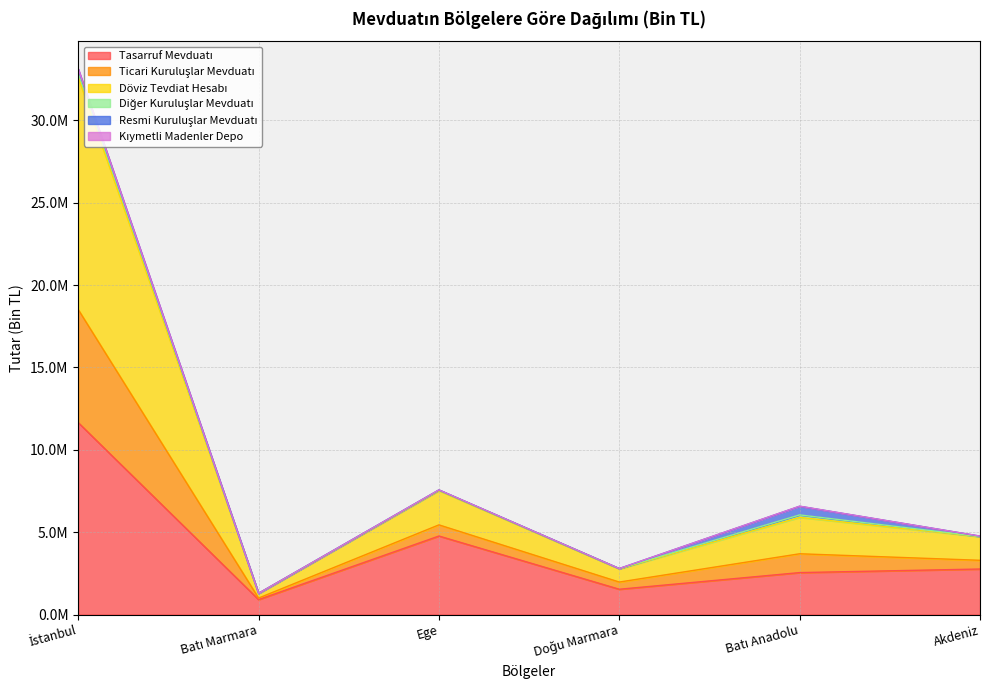

How many interior local valleys does the Kıymetli Madenler Depo series have?

2